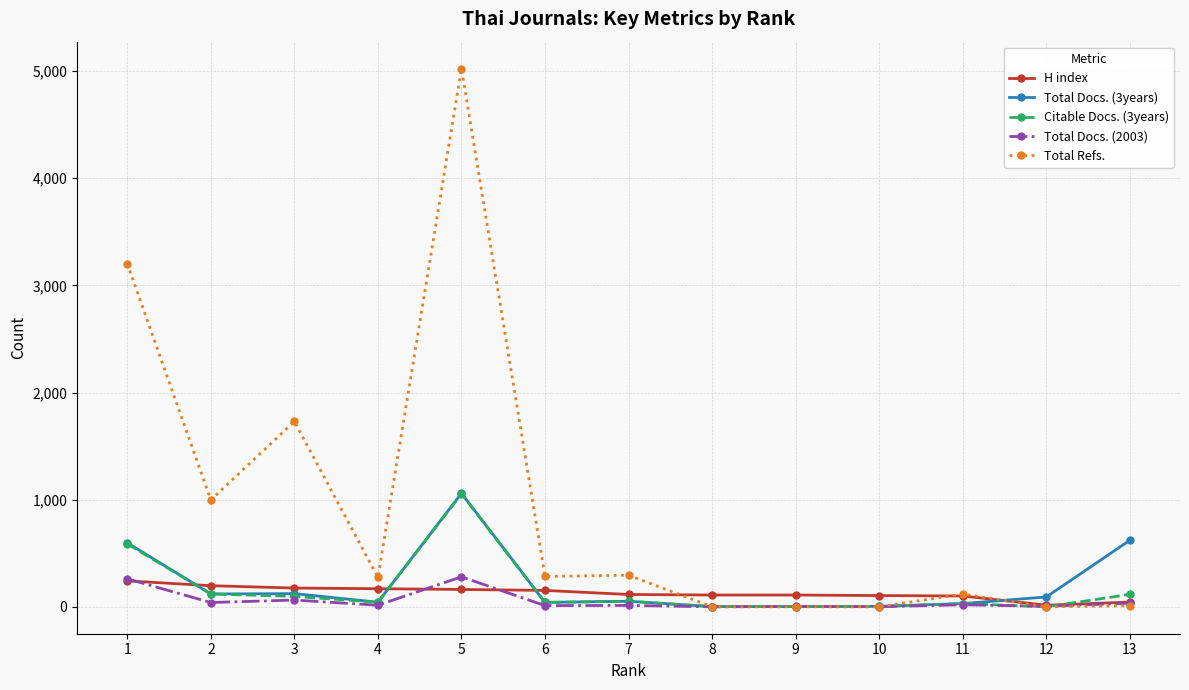

How many lines are shown in the chart?

5